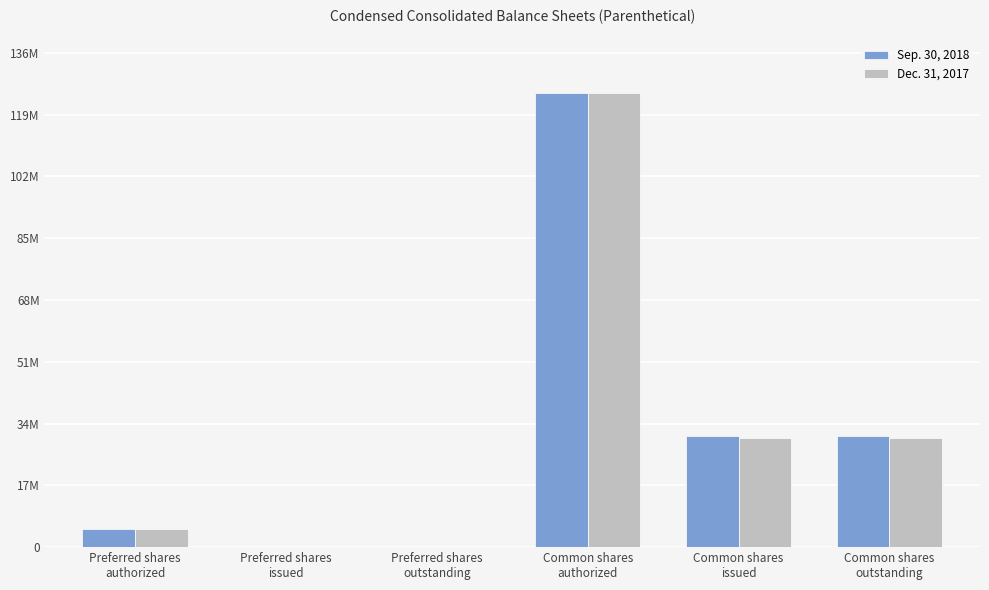

Which series has the largest total across all categories?

Sep. 30, 2018